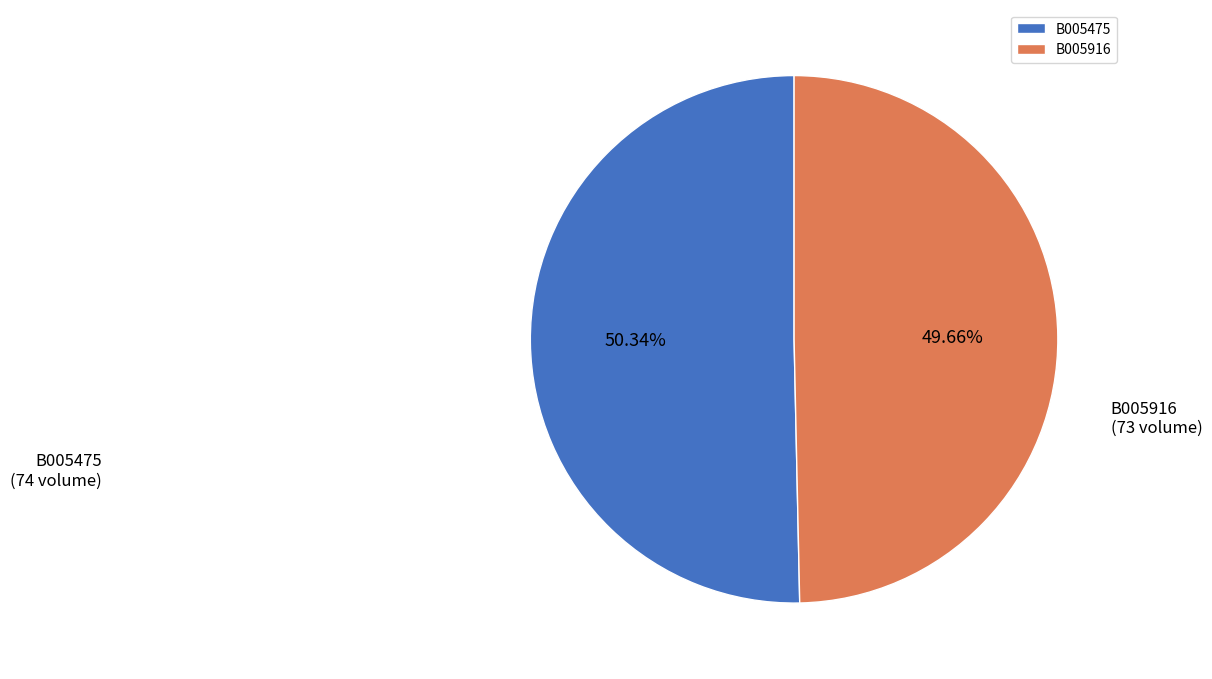

Combined, do B005916 and B005475 account for over 50%?

Yes